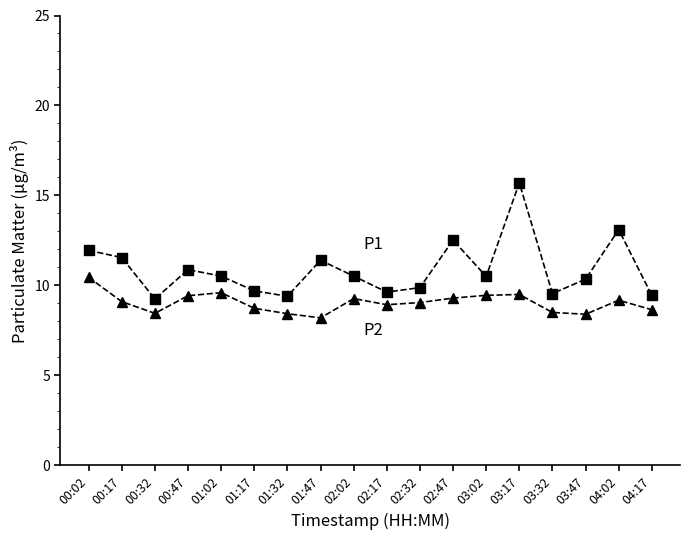

What is the difference between the highest and lowest values at 03:17?

6.2